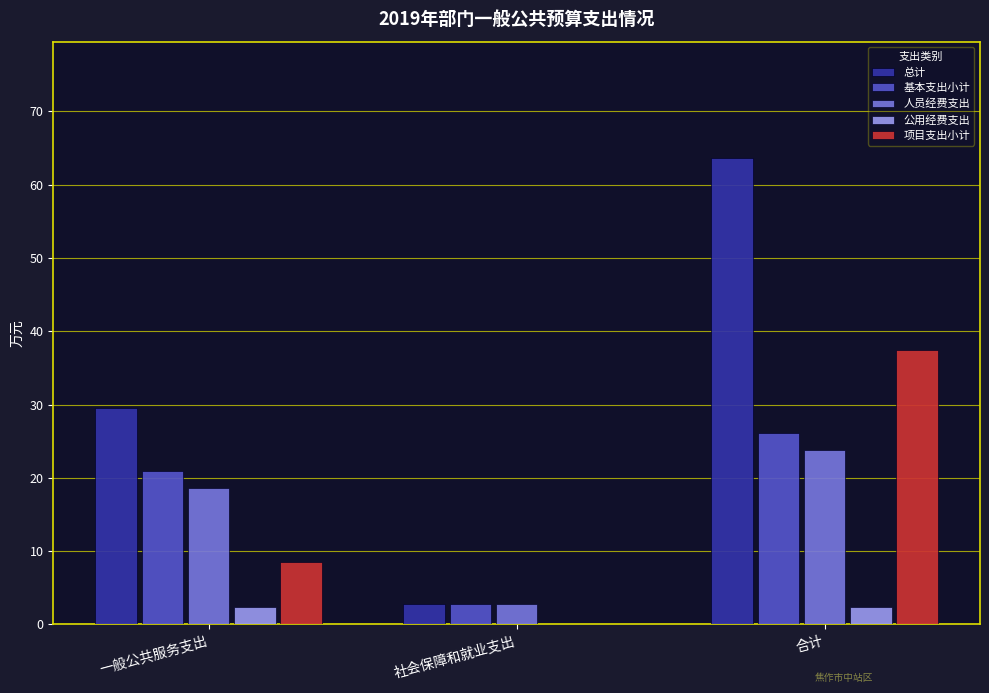

What is the sum of the 基本支出小计 values at 一般公共服务支出 and 合计?

47.1